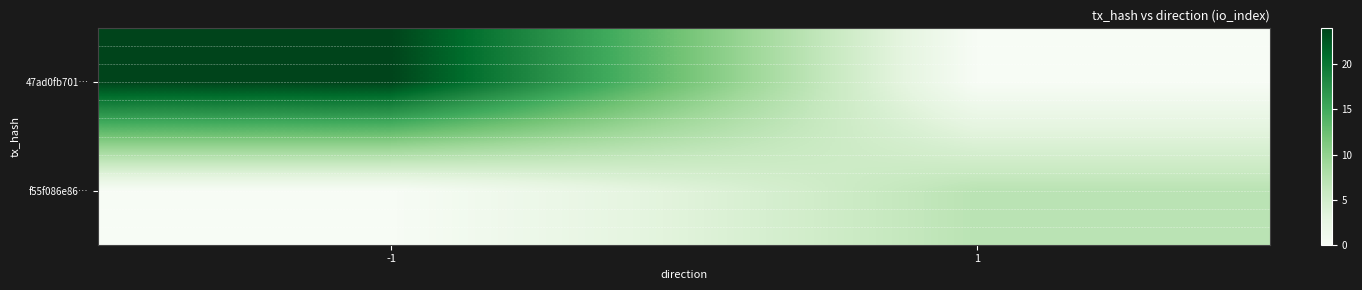

Which label corresponds to the largest value in the chart?

-1